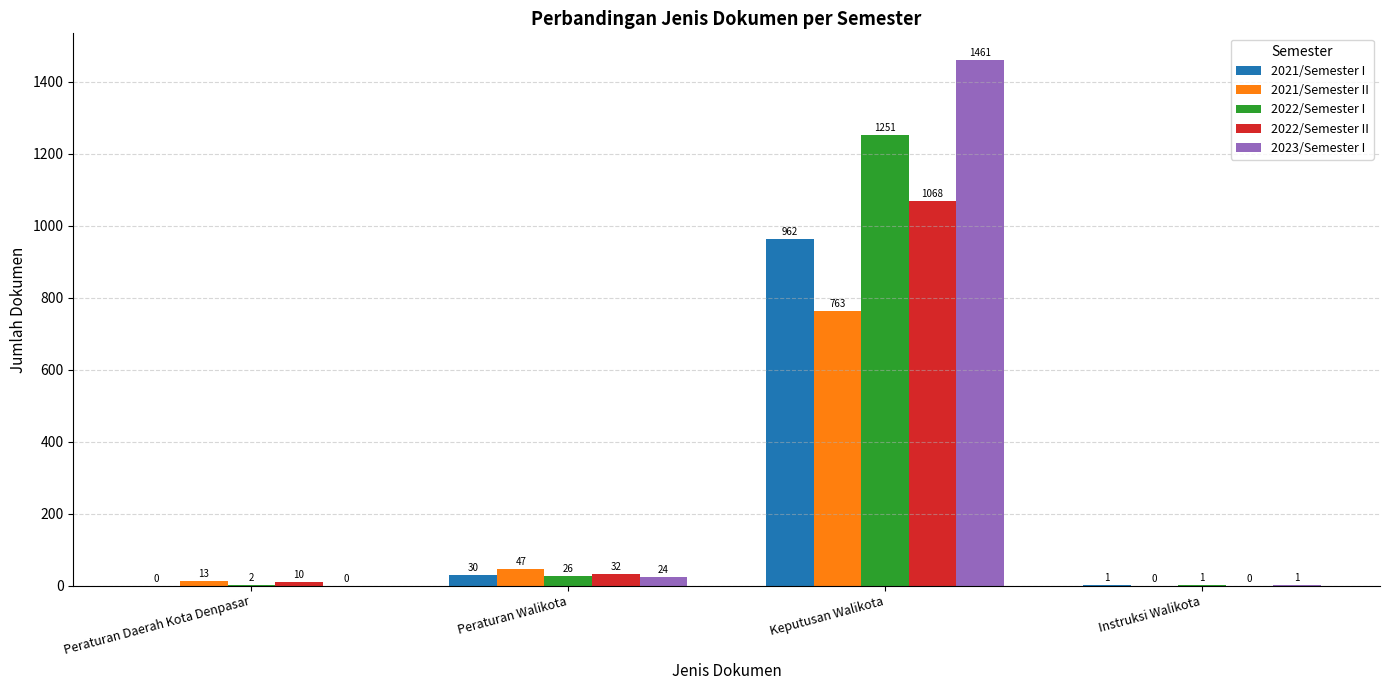

What is the sum of all 2022/Semester II values?

1110